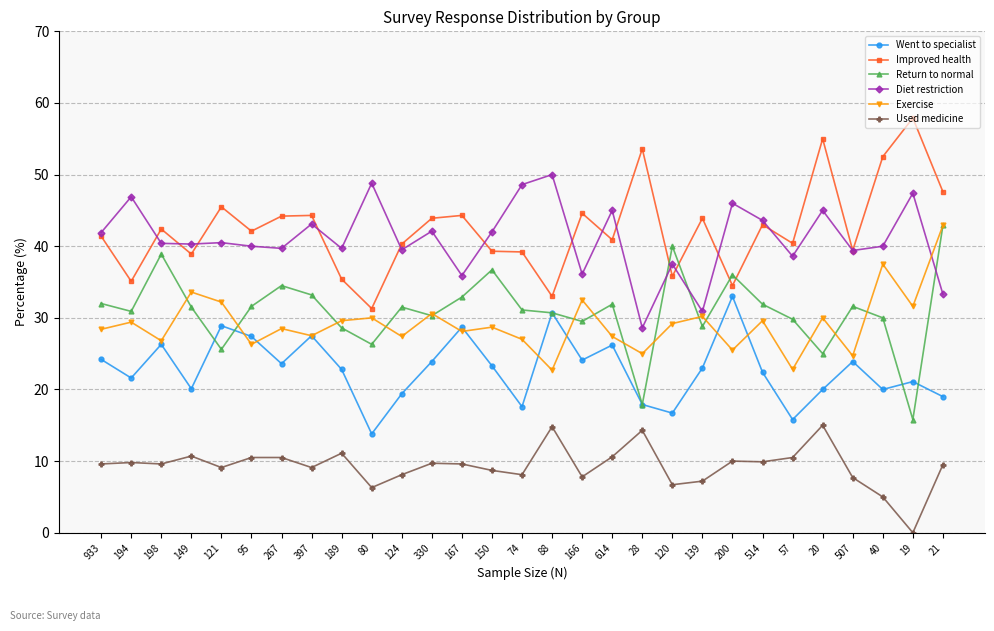

Which label corresponds to the smallest value in the chart?

19